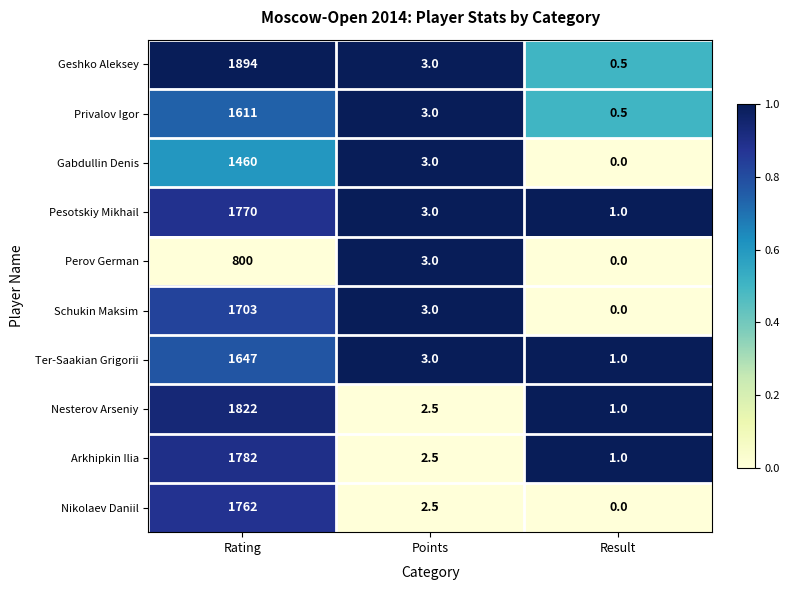

At which label does Gabdullin Denis first exceed 3?

Rating